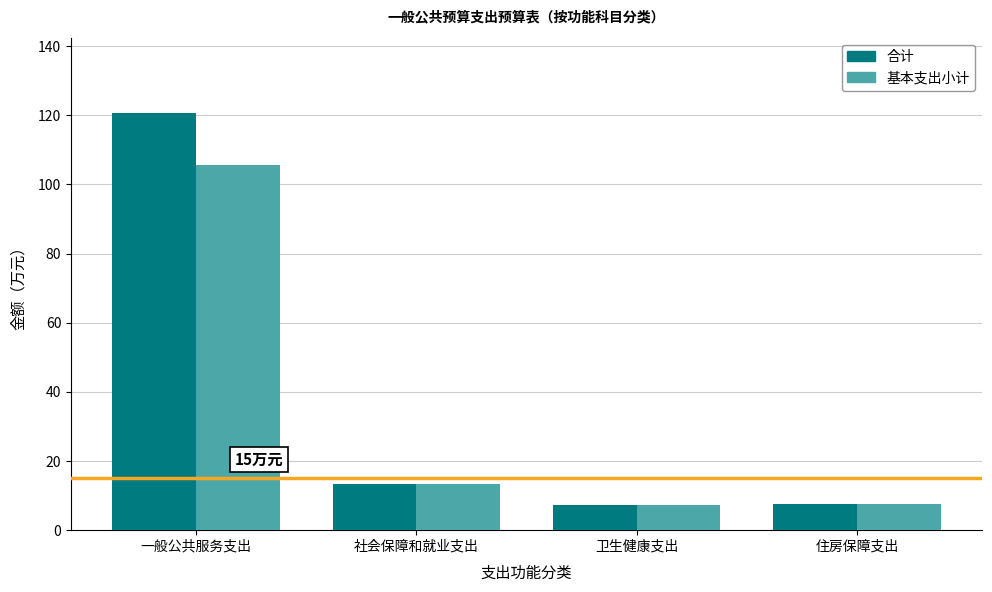

What is the highest value of the 合计 series?

120.7